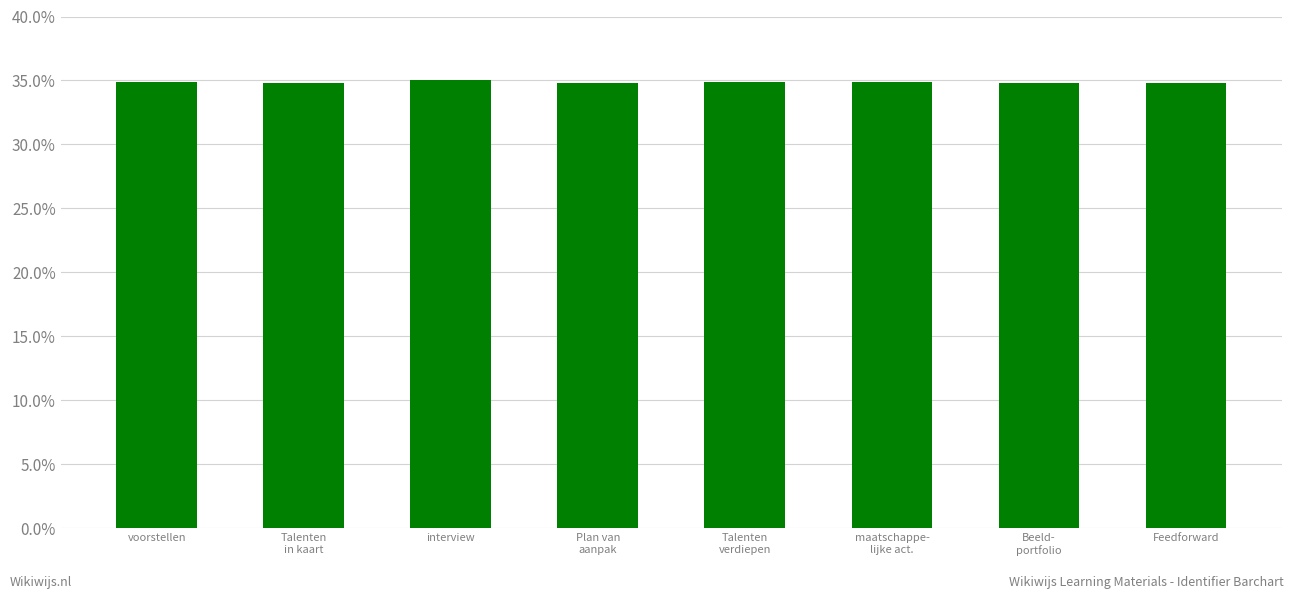

Is it true that the value at maatschappe-
lijke act. is 34.9?

True